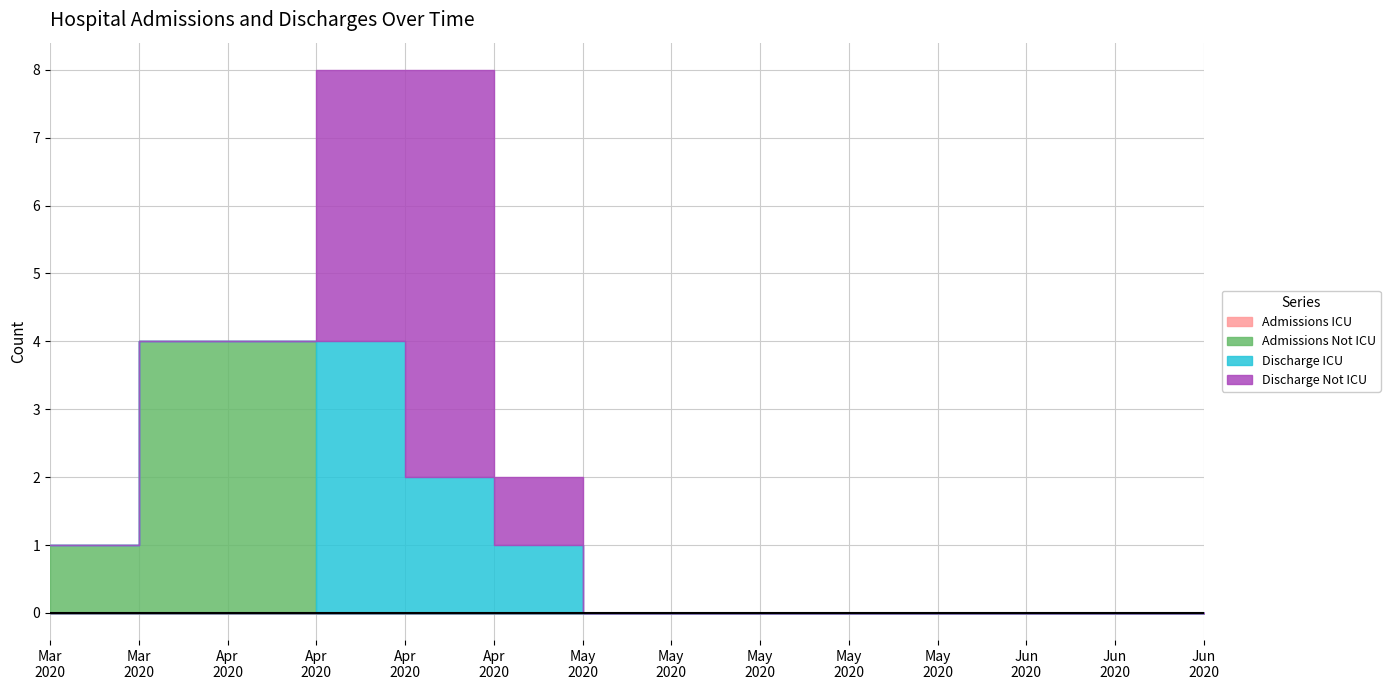

Reading right to left, transcribe all the data shown in this chart.

Admissions ICU: 0	0	0	0	0	0	0	0	0	0	0	0	0	0
Admissions Not ICU: 0	0	0	0	0	0	0	0	0	0	0	4	4	1
Discharge ICU: 0	0	0	0	0	0	0	0	1	2	4	0	0	0
Discharge Not ICU: 0	0	0	0	0	0	0	0	1	6	4	0	0	0